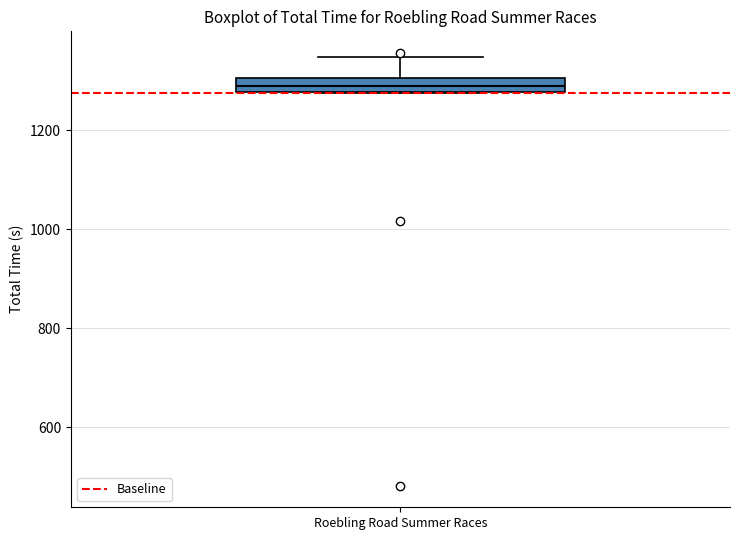

Where is the lower edge of the box for Roebling Road Summer Races on the y-axis? The values are not printed on the chart, so give them approximately, as read against the axis.

1280